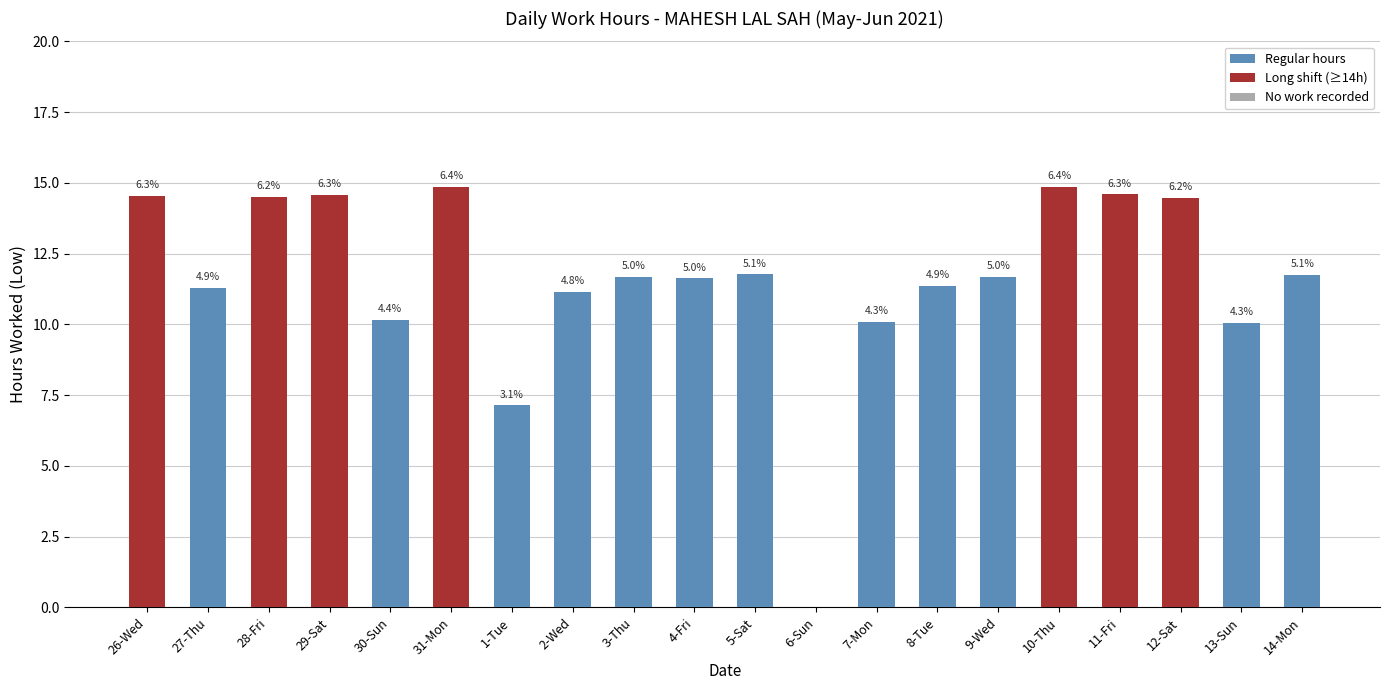

At which category does the chart reach its minimum across all series?

6-Sun